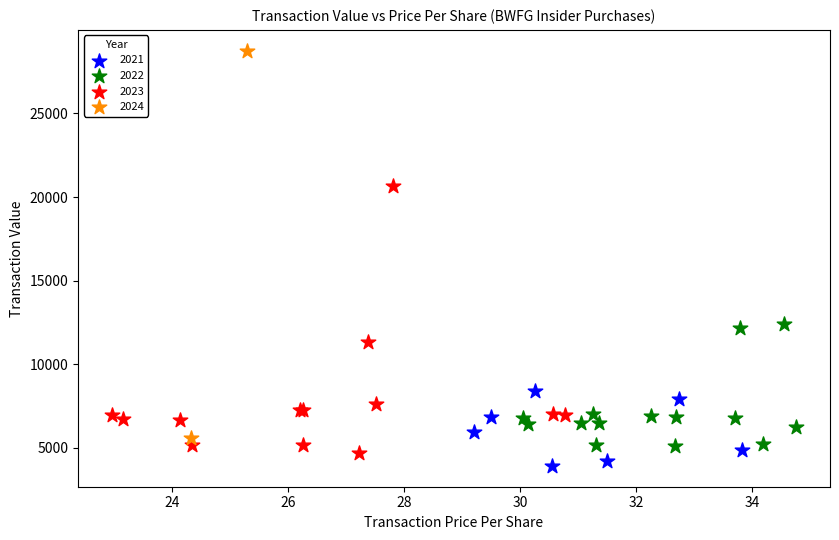

Which series contains the lowest Y value?

2021